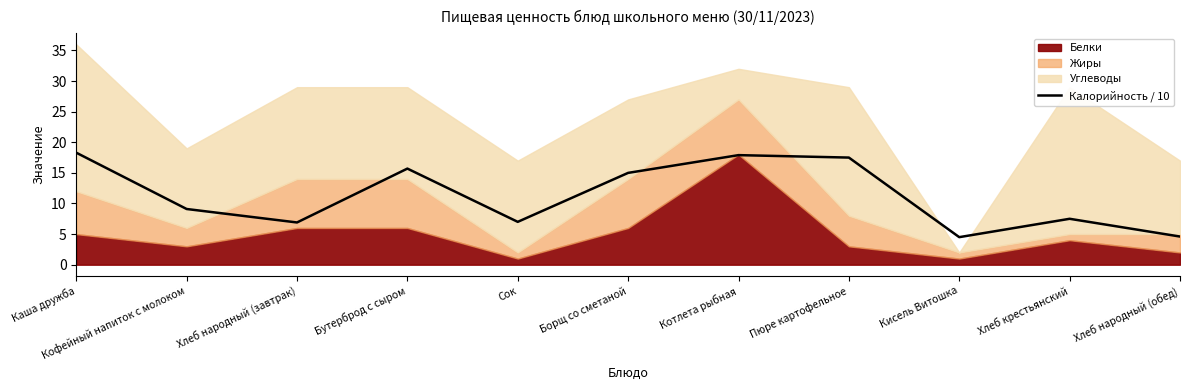

Reading right to left, what are all the values shown in this chart?

4.6	7.5	4.5	17.5	17.9	15.0	7.0	15.7	6.9	9.1	18.3